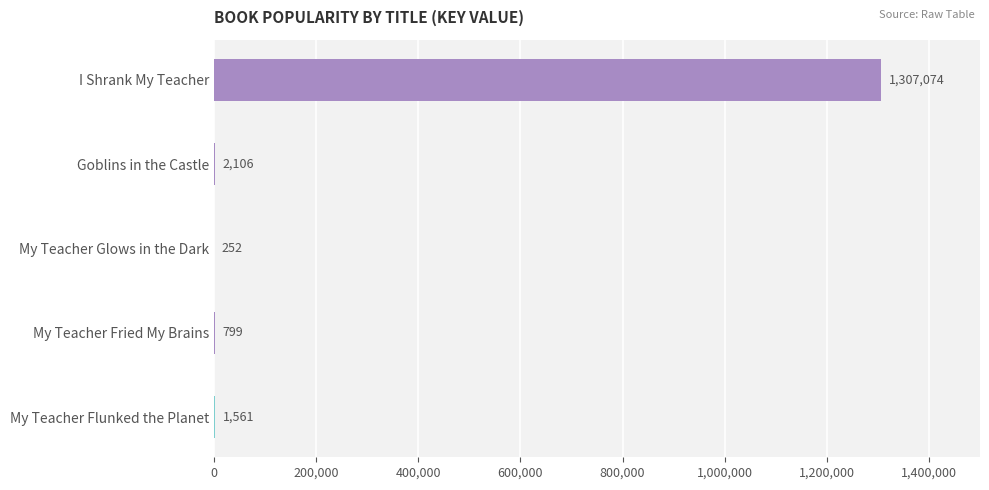

What is the sum of the values at I Shrank My Teacher and My Teacher Fried My Brains?

1307873